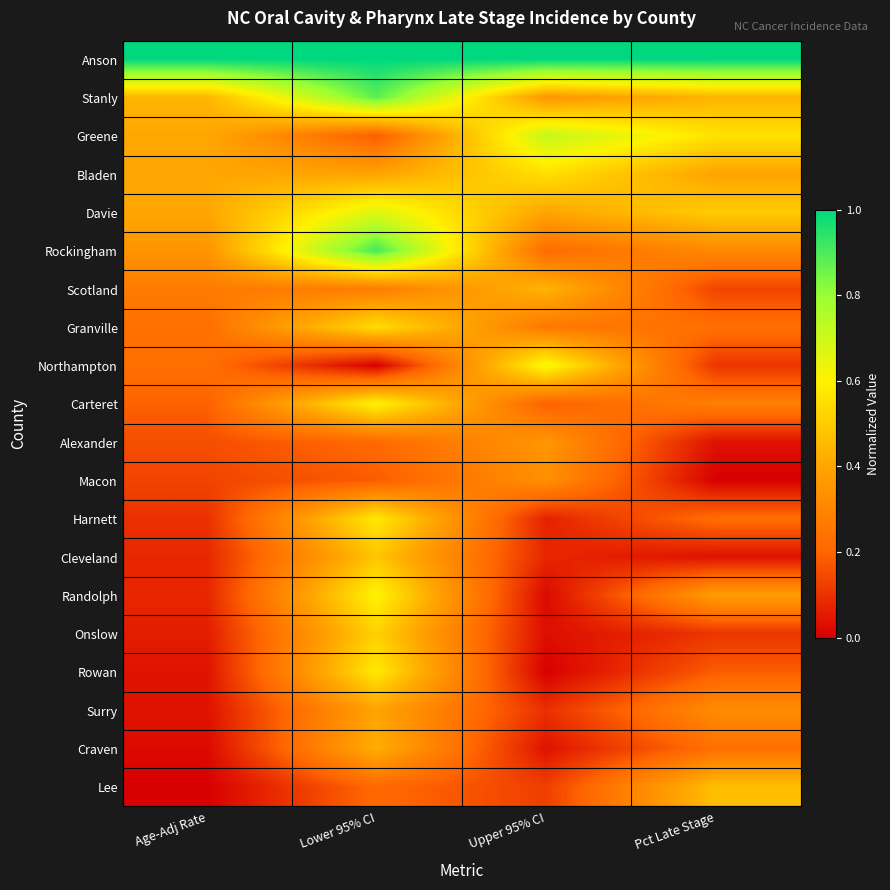

Reading left to right, extract all data points from this chart.

Anson: Age-Adj Rate=1.0	Lower 95% CI=1.0	Upper 95% CI=1.0	Pct Late Stage=1.0
Stanly: Age-Adj Rate=0.4	Lower 95% CI=0.9	Upper 95% CI=0.4	Pct Late Stage=0.4
Greene: Age-Adj Rate=0.4	Lower 95% CI=0.2	Upper 95% CI=0.7	Pct Late Stage=0.6
Bladen: Age-Adj Rate=0.4	Lower 95% CI=0.4	Upper 95% CI=0.6	Pct Late Stage=0.4
Davie: Age-Adj Rate=0.4	Lower 95% CI=0.7	Upper 95% CI=0.4	Pct Late Stage=0.5
Rockingham: Age-Adj Rate=0.3	Lower 95% CI=0.9	Upper 95% CI=0.2	Pct Late Stage=0.3
Scotland: Age-Adj Rate=0.3	Lower 95% CI=0.3	Upper 95% CI=0.4	Pct Late Stage=0.1
Granville: Age-Adj Rate=0.2	Lower 95% CI=0.5	Upper 95% CI=0.3	Pct Late Stage=0.2
Northampton: Age-Adj Rate=0.2	Lower 95% CI=0.0	Upper 95% CI=0.6	Pct Late Stage=0.1
Carteret: Age-Adj Rate=0.2	Lower 95% CI=0.6	Upper 95% CI=0.2	Pct Late Stage=0.3
Alexander: Age-Adj Rate=0.2	Lower 95% CI=0.2	Upper 95% CI=0.4	Pct Late Stage=0.0
Macon: Age-Adj Rate=0.1	Lower 95% CI=0.2	Upper 95% CI=0.3	Pct Late Stage=0.0
Harnett: Age-Adj Rate=0.1	Lower 95% CI=0.6	Upper 95% CI=0.1	Pct Late Stage=0.2
Cleveland: Age-Adj Rate=0.1	Lower 95% CI=0.5	Upper 95% CI=0.1	Pct Late Stage=0.0
Randolph: Age-Adj Rate=0.1	Lower 95% CI=0.6	Upper 95% CI=0.0	Pct Late Stage=0.4
Onslow: Age-Adj Rate=0.1	Lower 95% CI=0.5	Upper 95% CI=0.0	Pct Late Stage=0.1
Rowan: Age-Adj Rate=0.0	Lower 95% CI=0.6	Upper 95% CI=0.0	Pct Late Stage=0.2
Surry: Age-Adj Rate=0.0	Lower 95% CI=0.4	Upper 95% CI=0.1	Pct Late Stage=0.3
Craven: Age-Adj Rate=0.0	Lower 95% CI=0.4	Upper 95% CI=0.0	Pct Late Stage=0.2
Lee: Age-Adj Rate=0.0	Lower 95% CI=0.2	Upper 95% CI=0.1	Pct Late Stage=0.5